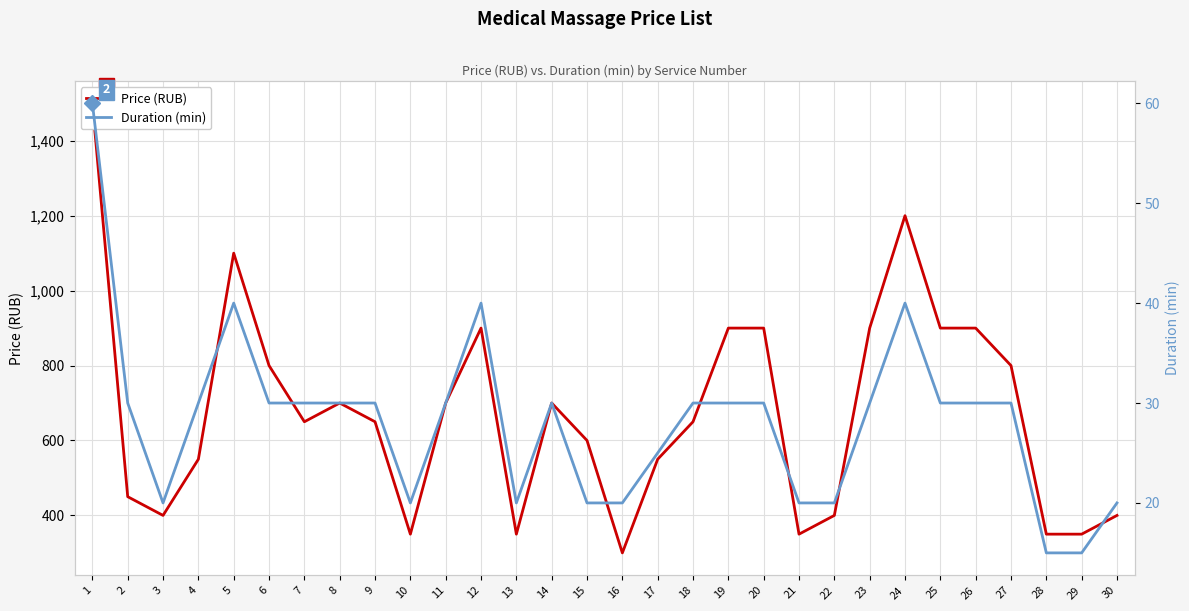

At which label does Duration (min) reach its minimum?

28